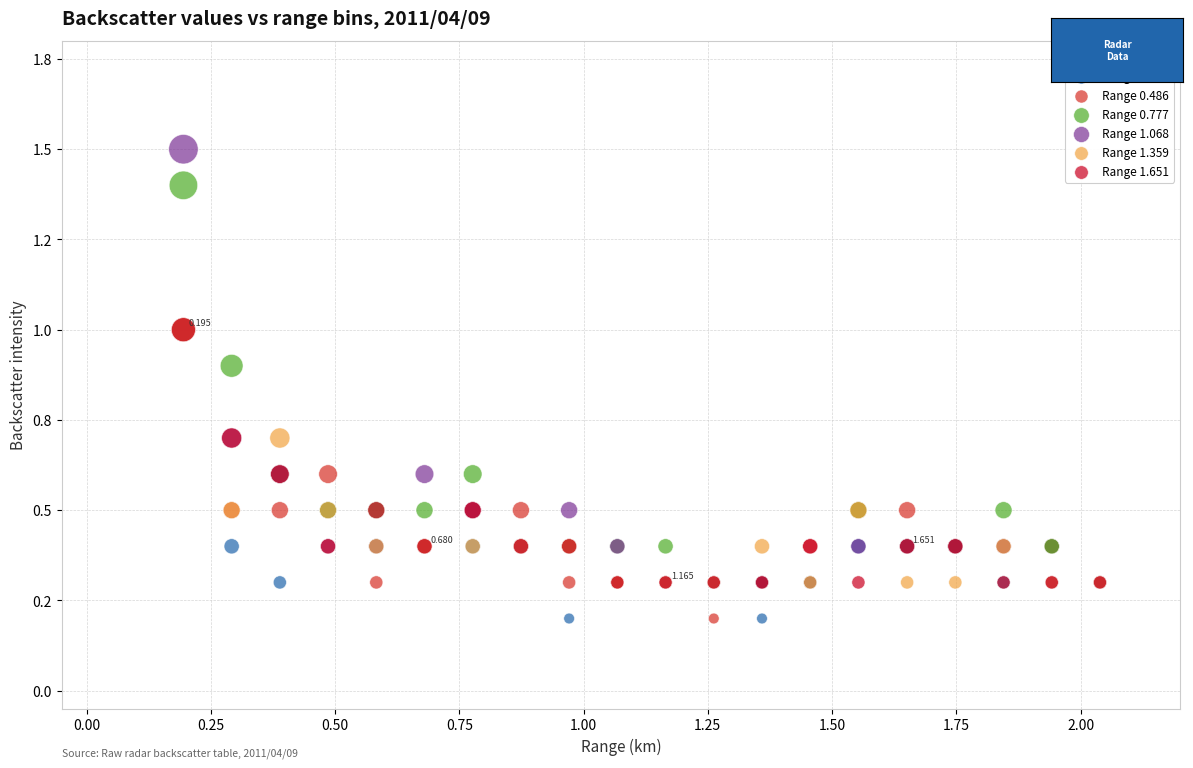

Which series reaches the maximum Y coordinate?

Range 1.068